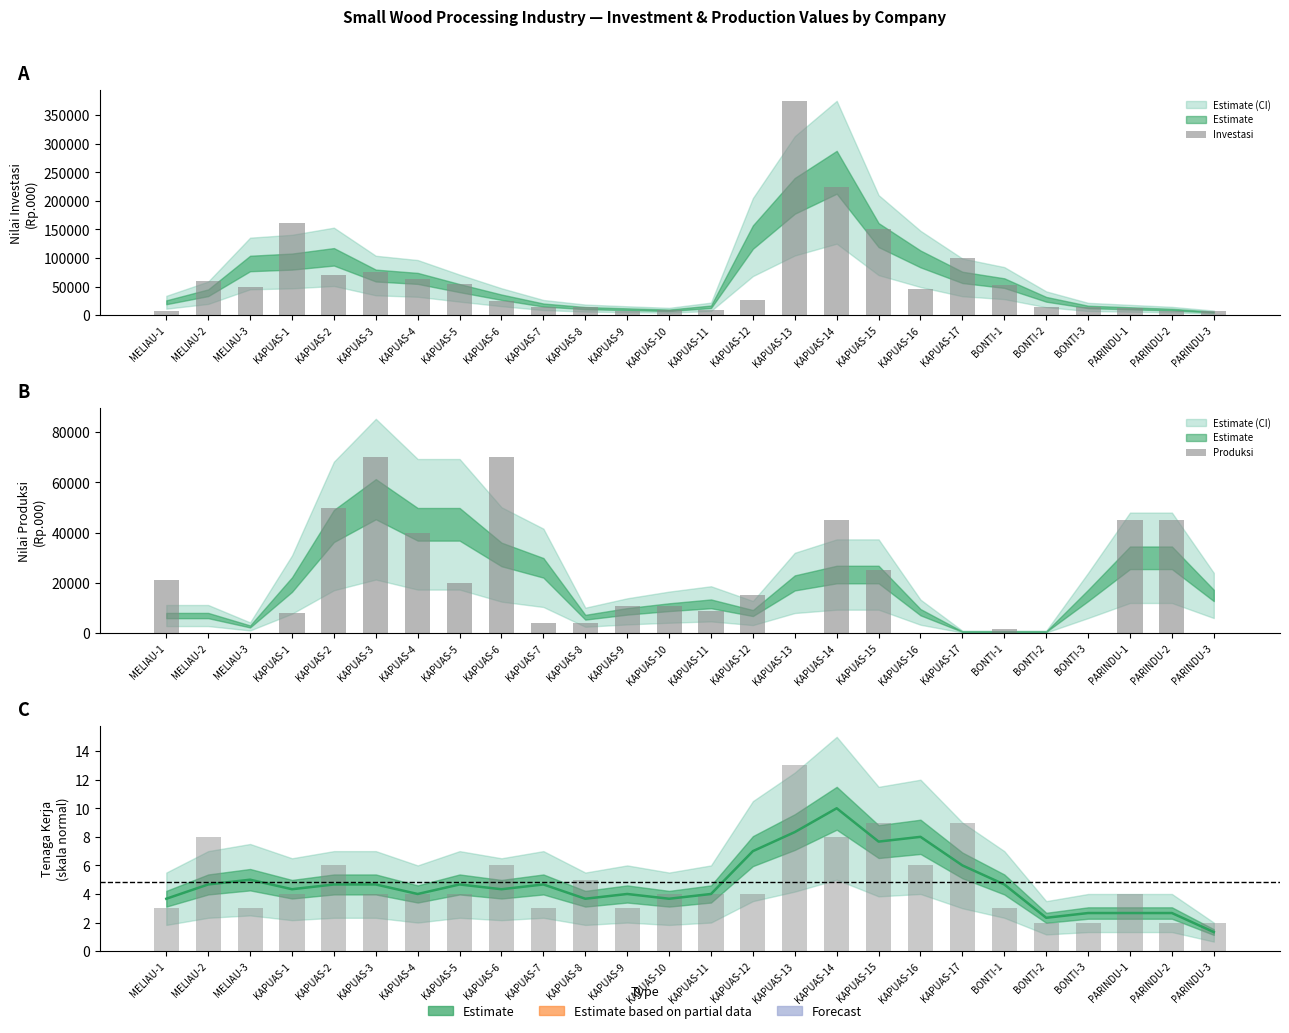

Which has a higher value, MELIAU-1 or KAPUAS-9?

KAPUAS-9